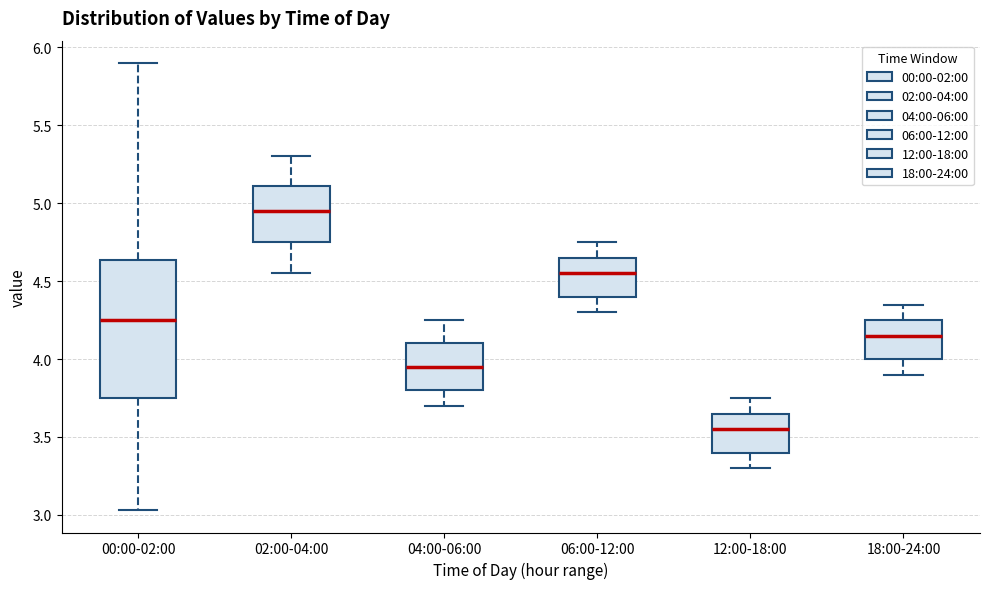

Which box's median line is the highest?

02:00-04:00